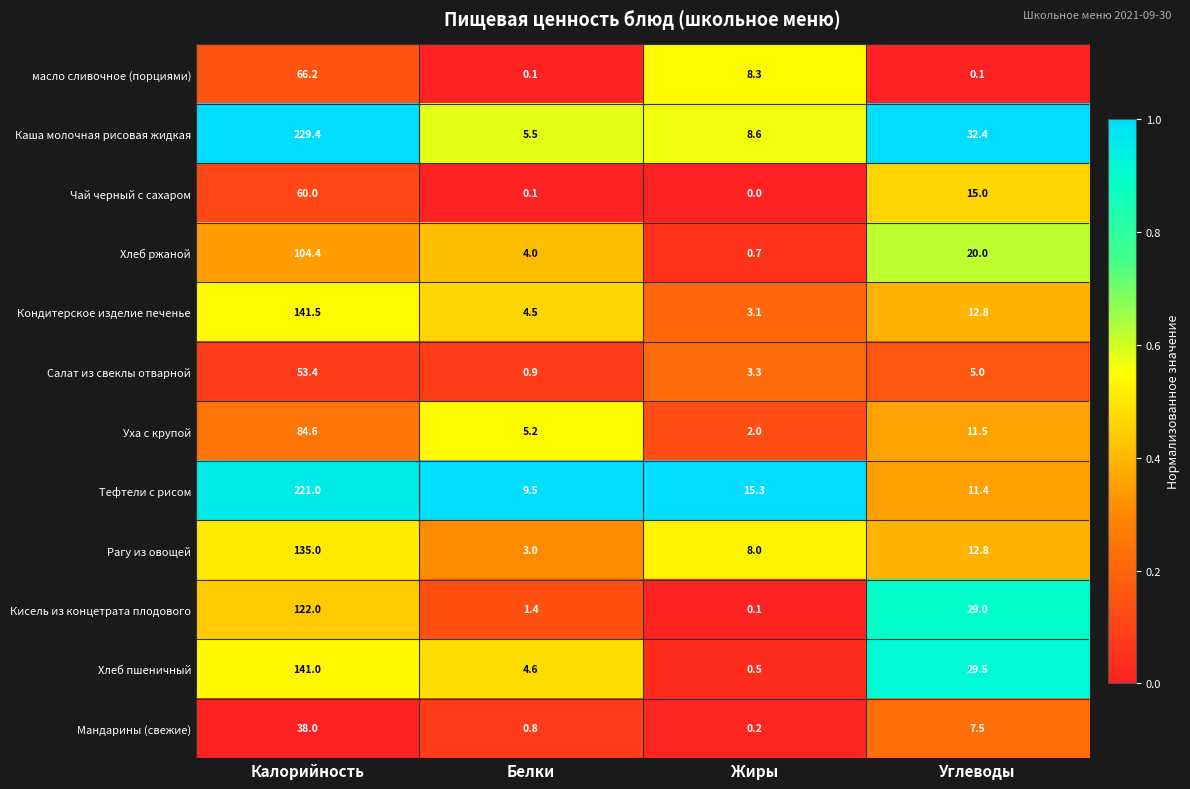

At which category is the sum across all series the highest?

Калорийность